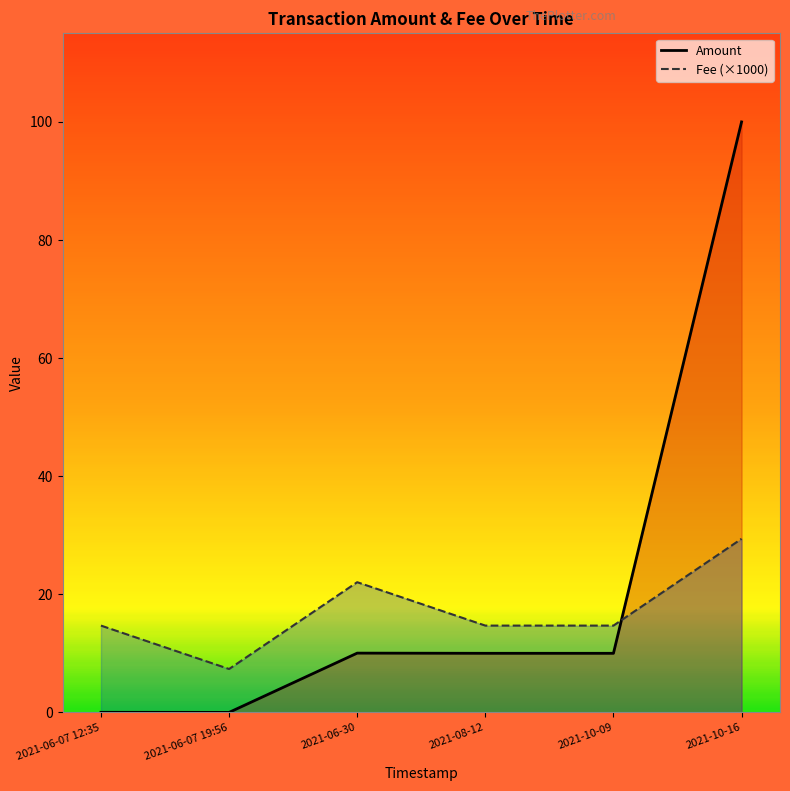

How many interior local valleys does the Fee series have?

1